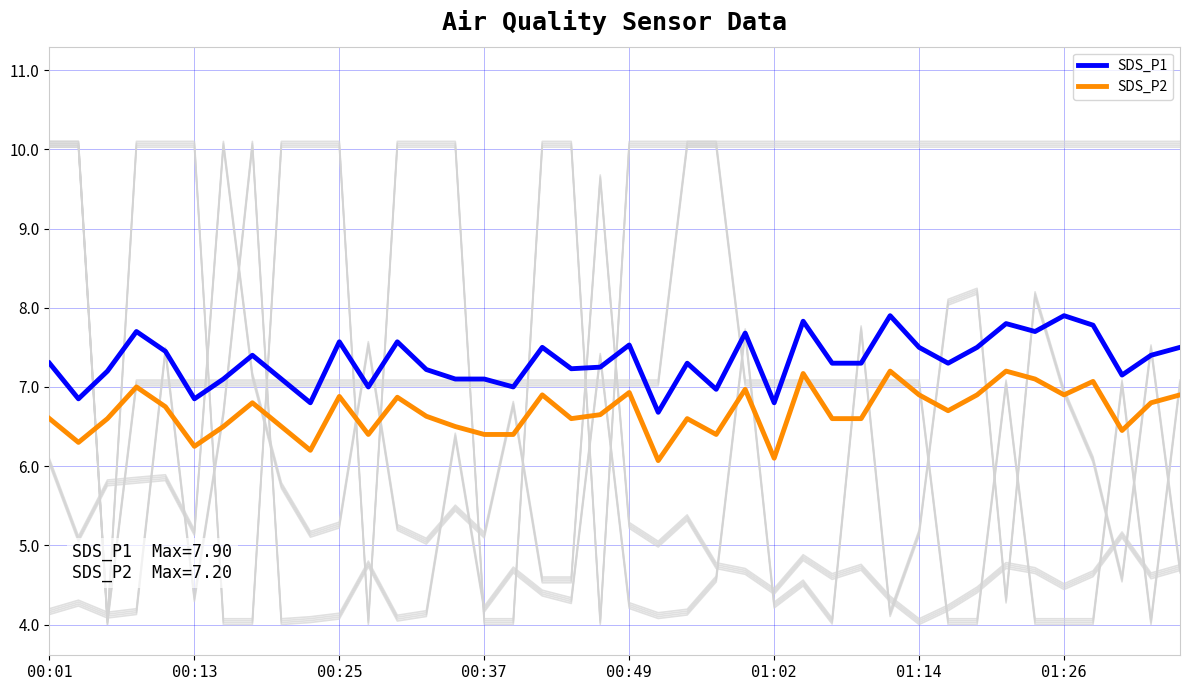

True or false: SDS_P2 has more than 2 points higher than both neighbors.

True